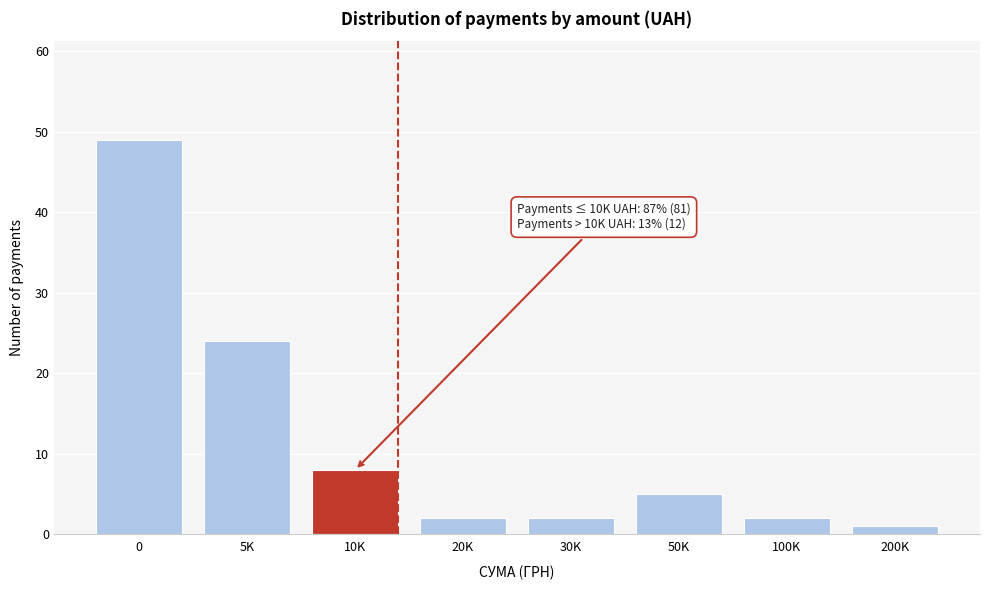

Reading left to right, list all the values displayed in this chart.

49	24	8	2	2	5	2	1